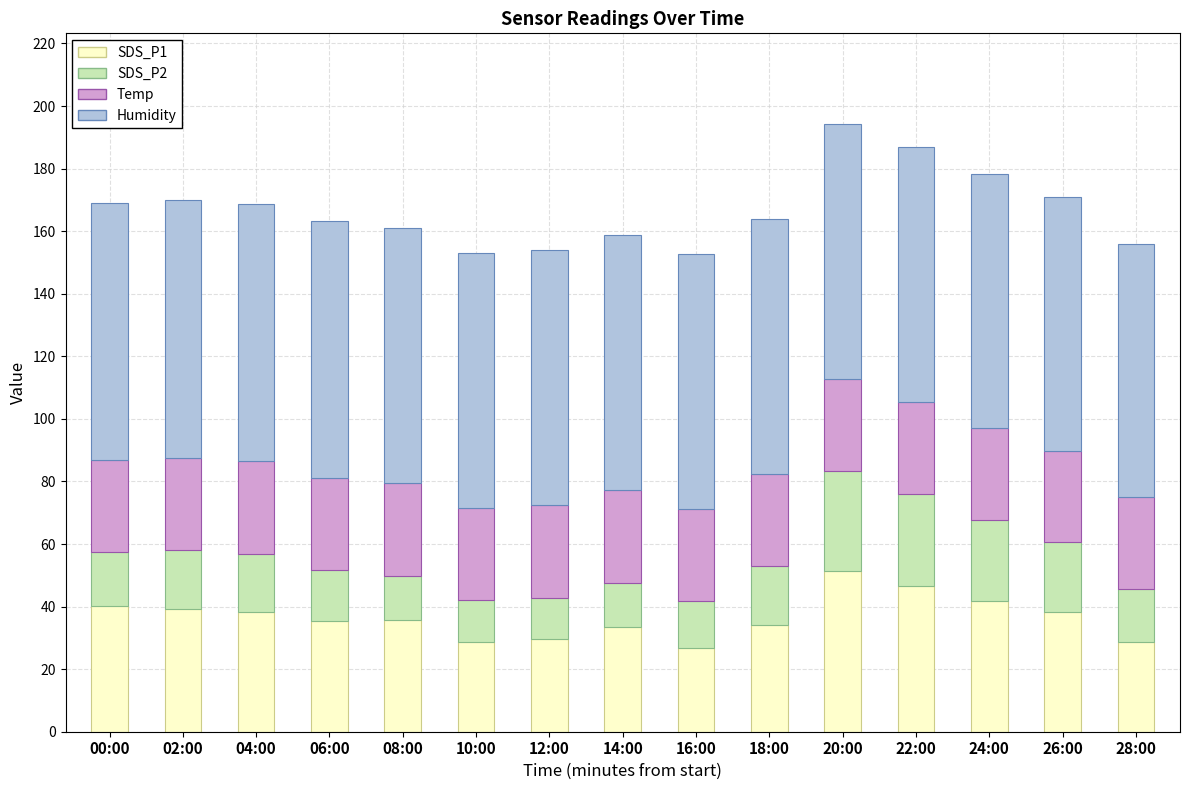

How many bars are there in total?

15